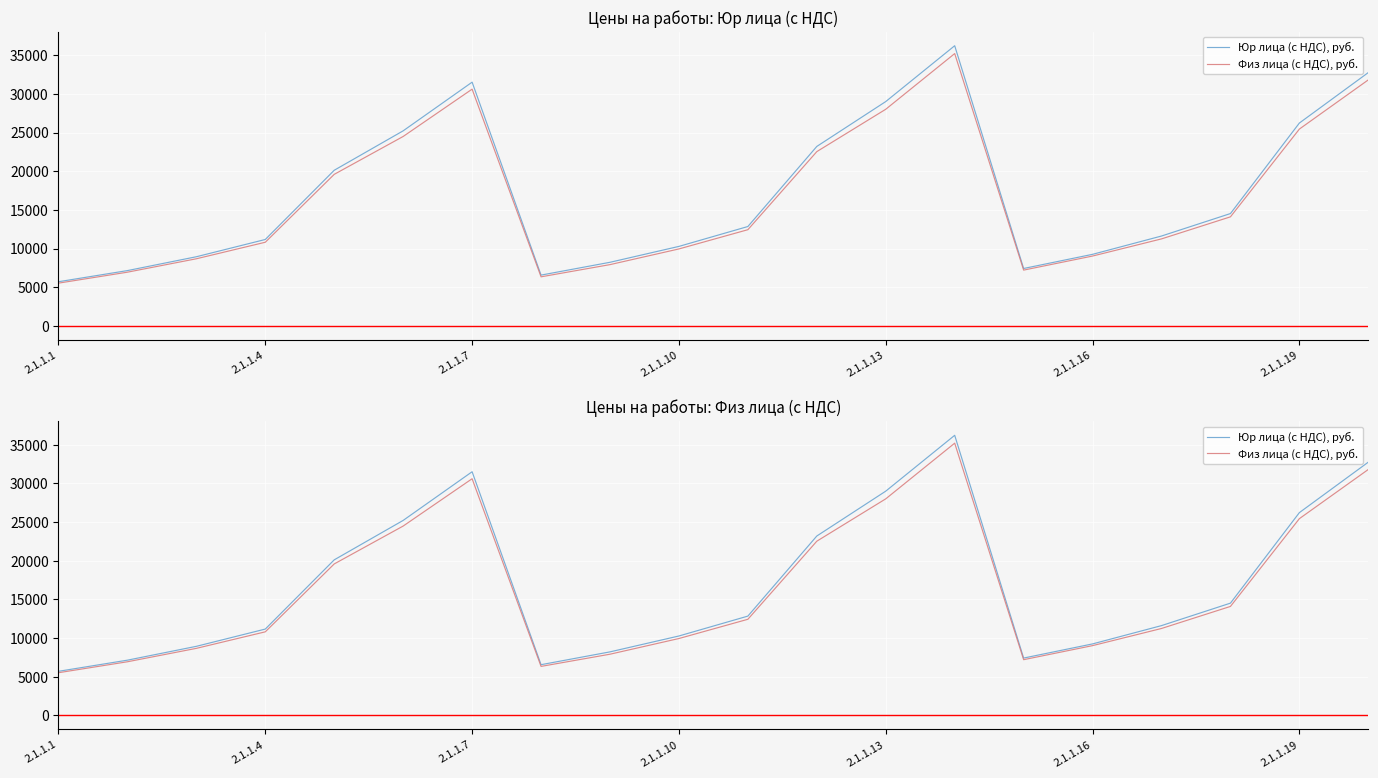

True or false: Юр лица (с НДС), руб. and Физ лица (с НДС), руб. intersect in this chart.

False